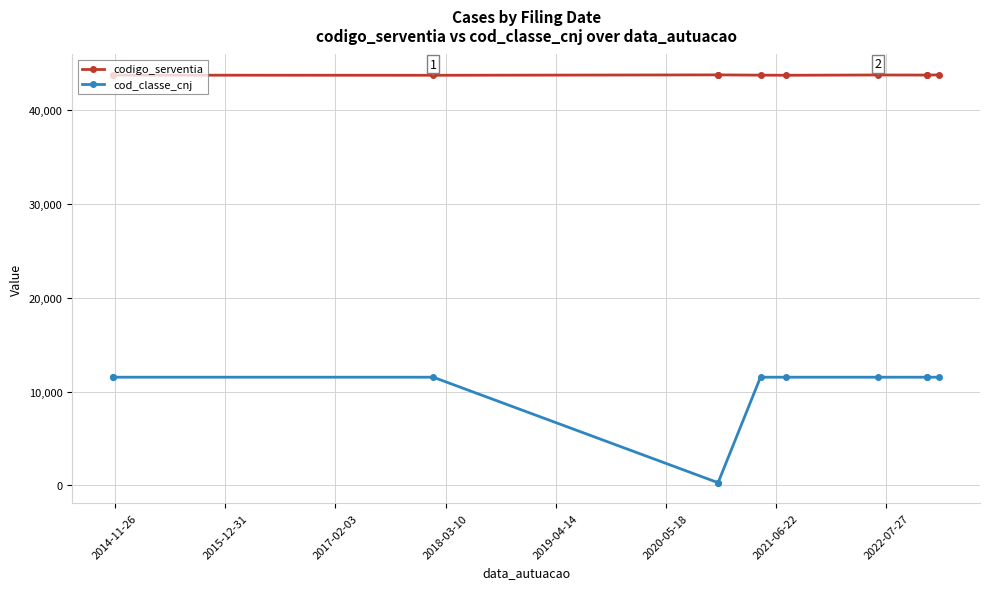

How many values in the codigo_serventia series are below 43747?

5